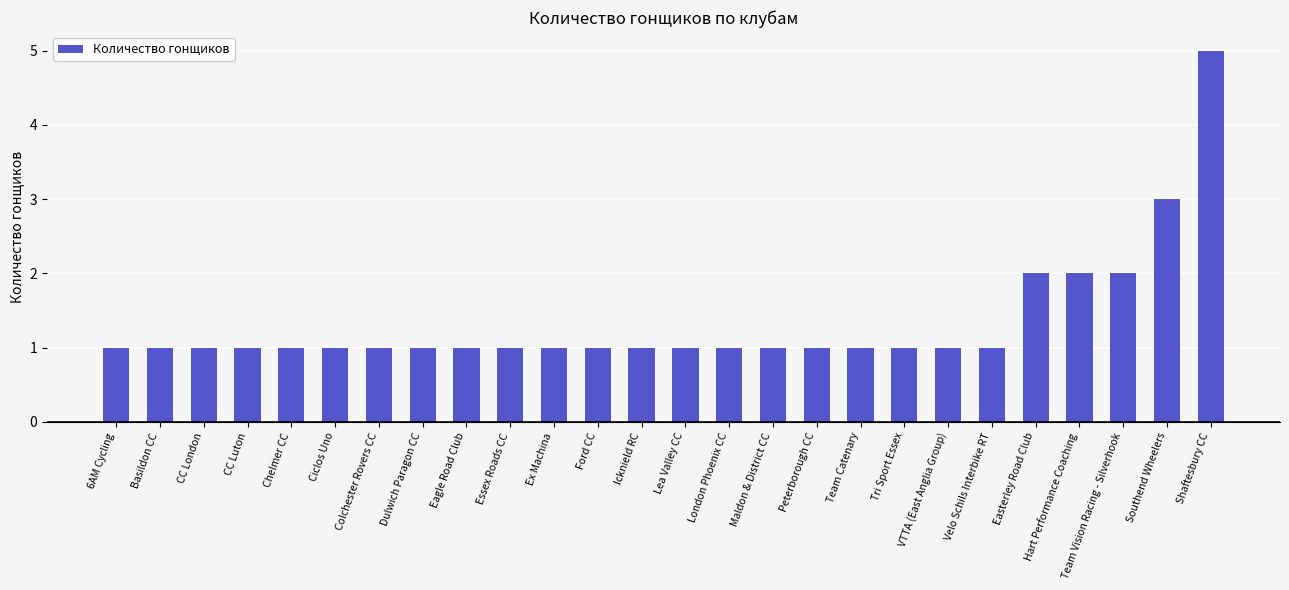

Which label corresponds to the largest value in the chart?

Shaftesbury CC